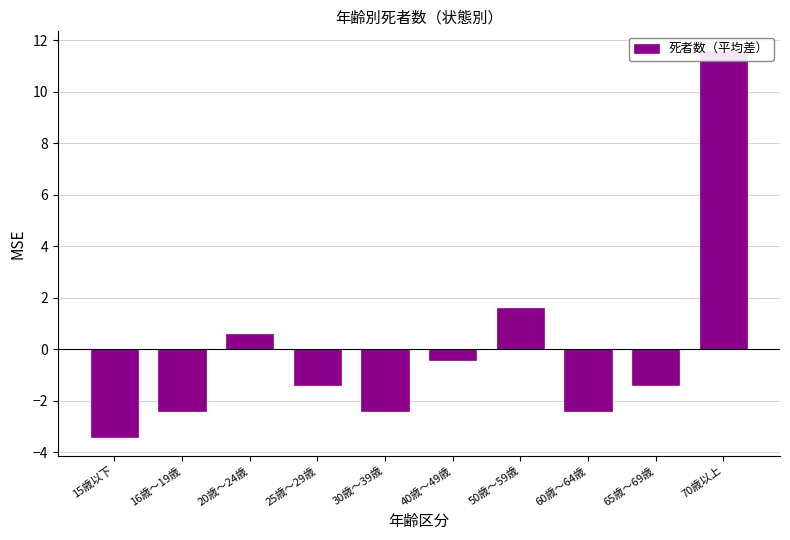

Rank the categories by value from lowest to highest.

15歳以下, 16歳～19歳, 30歳～39歳, 60歳～64歳, 25歳～29歳, 65歳～69歳, 40歳～49歳, 20歳～24歳, 50歳～59歳, 70歳以上